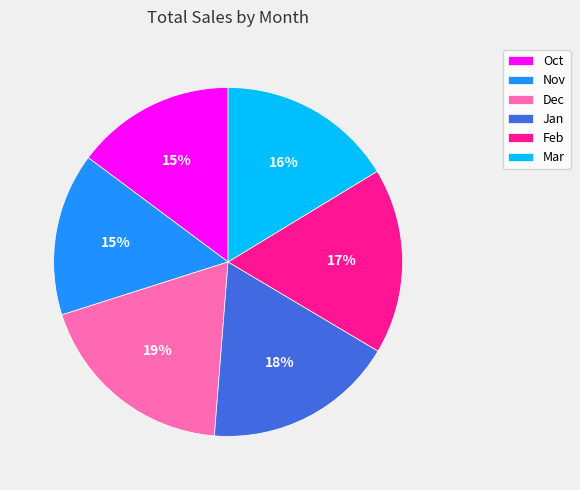

To the nearest percent, what is the combined percentage of Dec and Oct?

34%